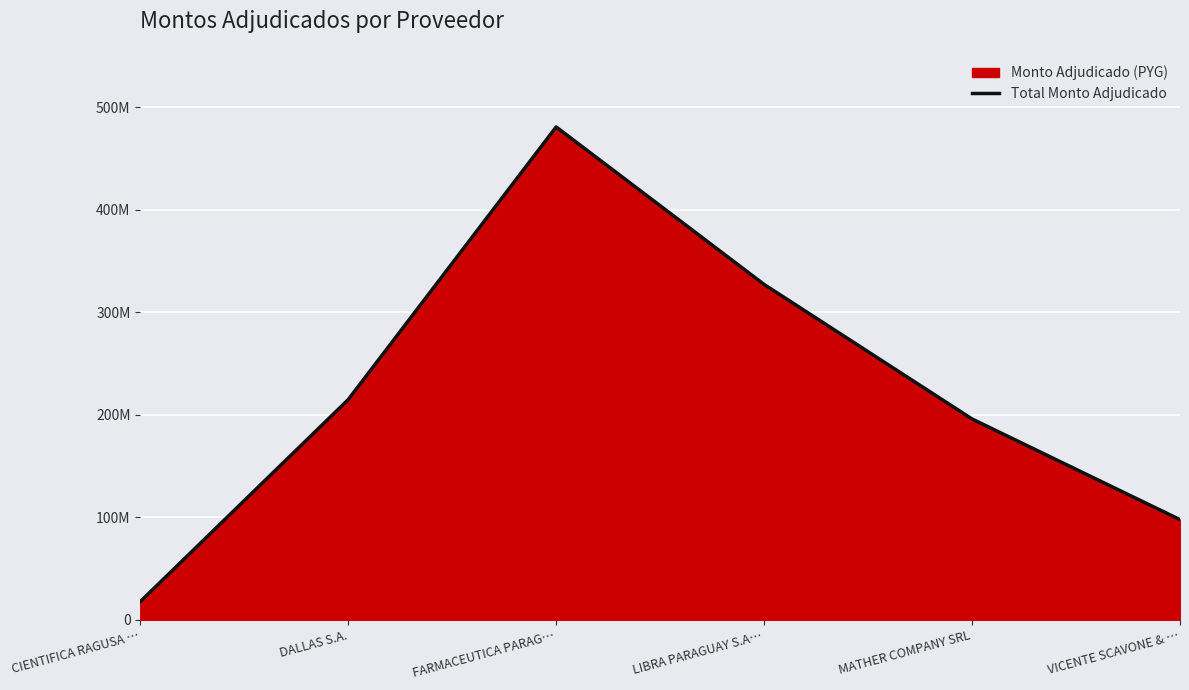

What is the label of the 6th point from the left?

VICENTE SCAVONE & …